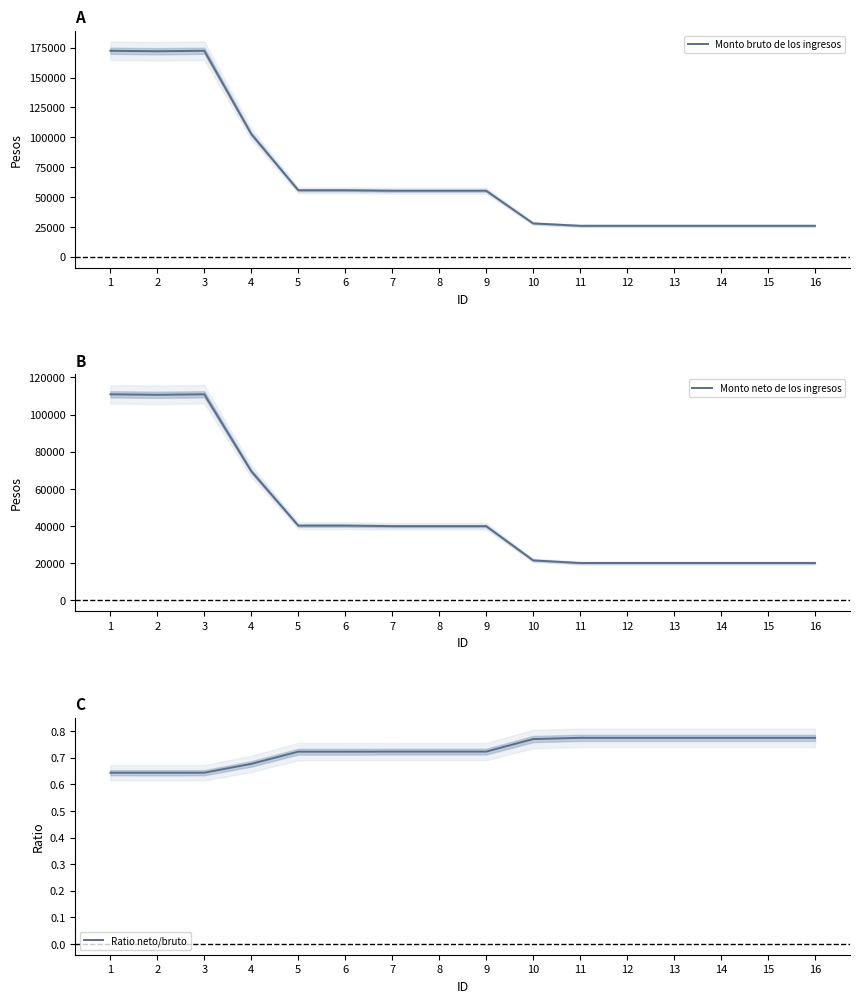

Which label corresponds to the smallest value in the chart?

2